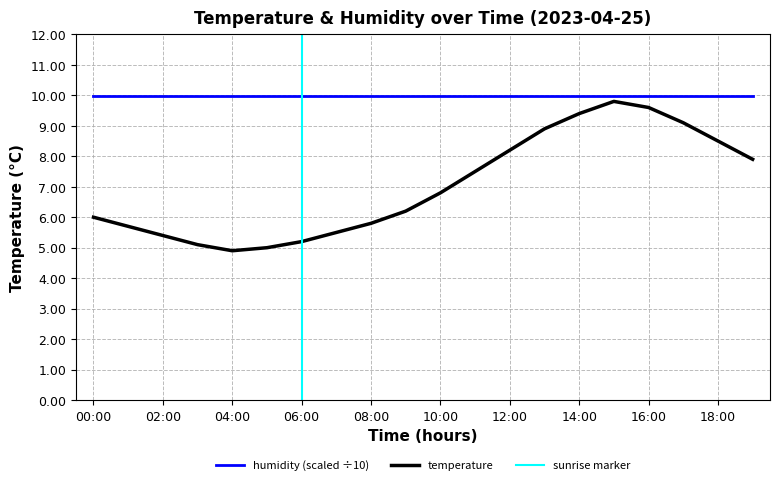

Does the chart display data point markers on the line(s)?

No